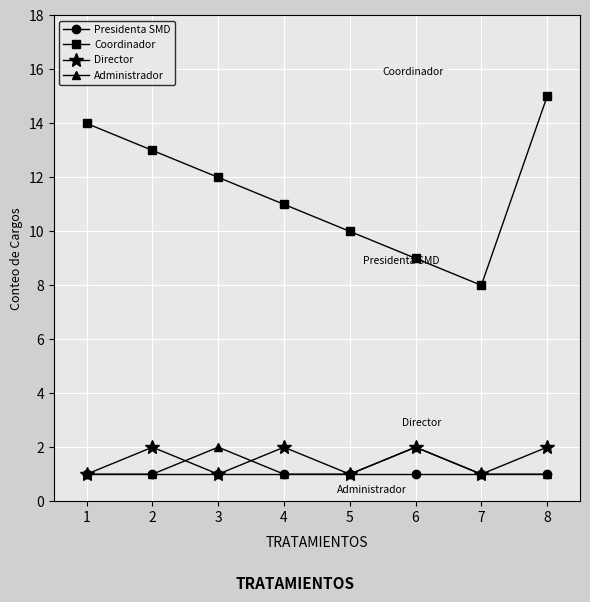

What is the difference between the highest and lowest values at 7?

7